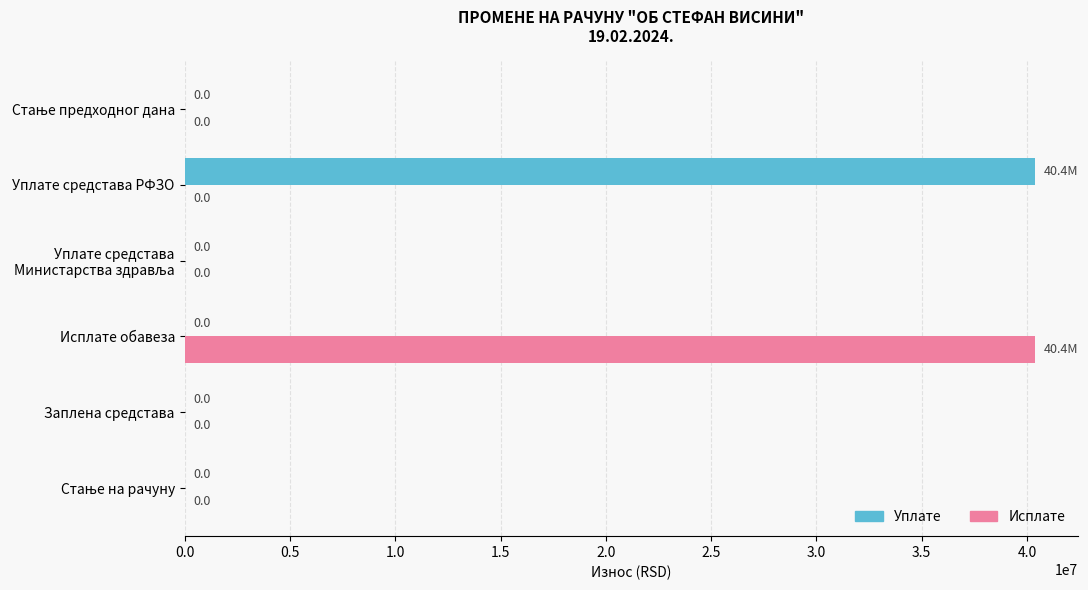

The Уплате series shows -19886510.1 at Исплате обавеза. True or false?

False